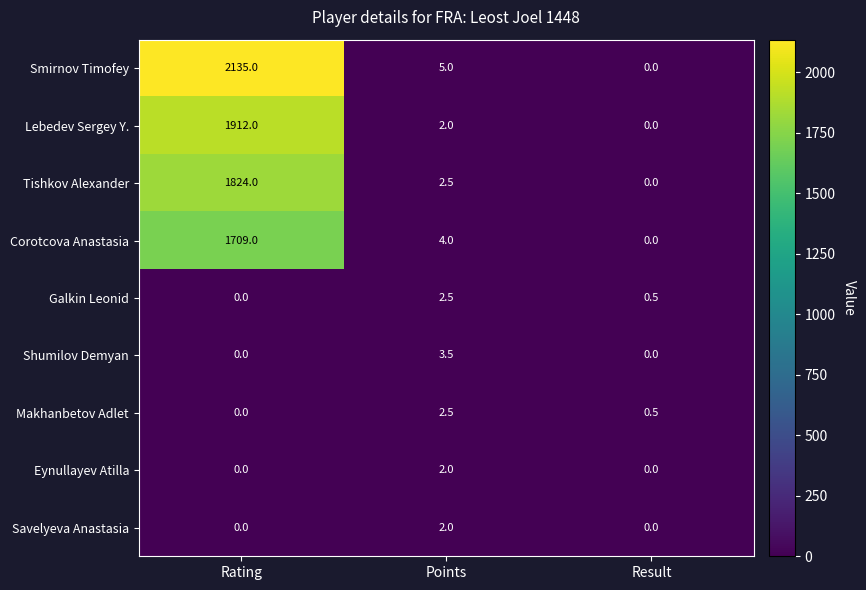

List the labels in order of Smirnov Timofey value, largest first.

Rating, Points, Result